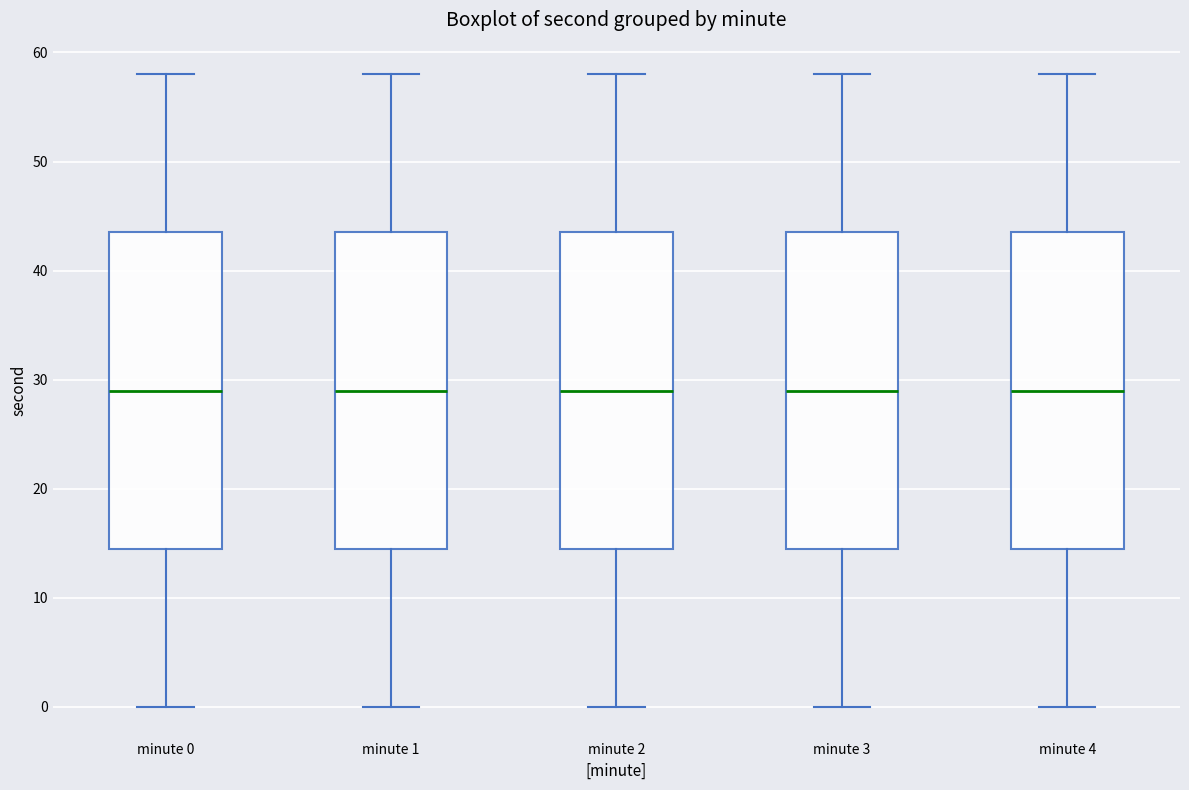

Reading left to right, transcribe this box plot: for each box, give where its median line is, the range the box spans, and where its two whiskers end, as read against the y-axis. The values are not printed on the chart, so give them approximately, as read against the axis.

minute 0: median 29, box 15 to 44, whiskers 0 to 58
minute 1: median 29, box 15 to 44, whiskers 0 to 58
minute 2: median 29, box 15 to 44, whiskers 0 to 58
minute 3: median 29, box 15 to 44, whiskers 0 to 58
minute 4: median 29, box 15 to 44, whiskers 0 to 58